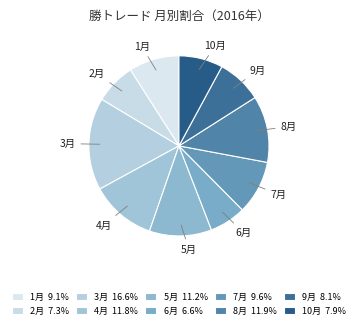

Which slice is the largest?

3月